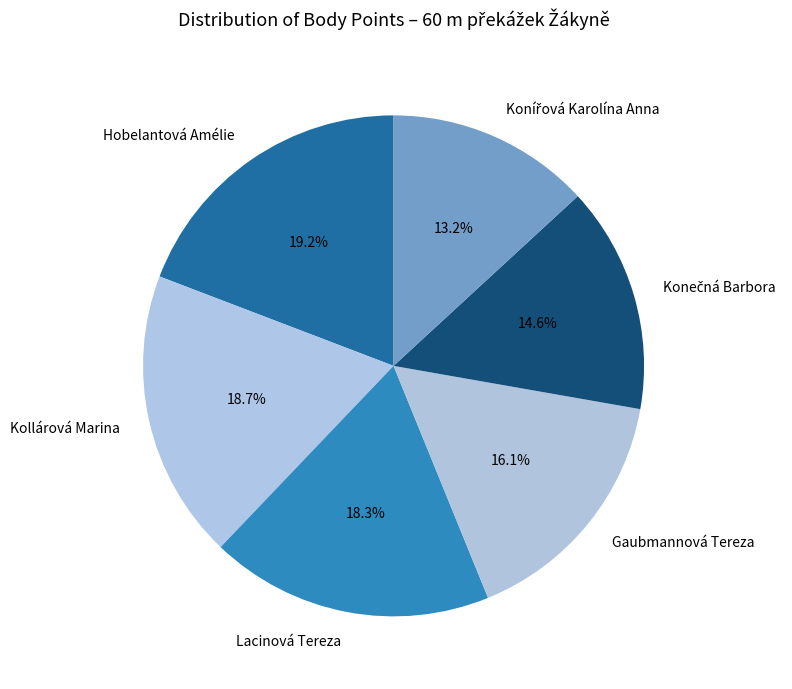

True or false: Gaubmannová Tereza accounts for 16% of the total.

True